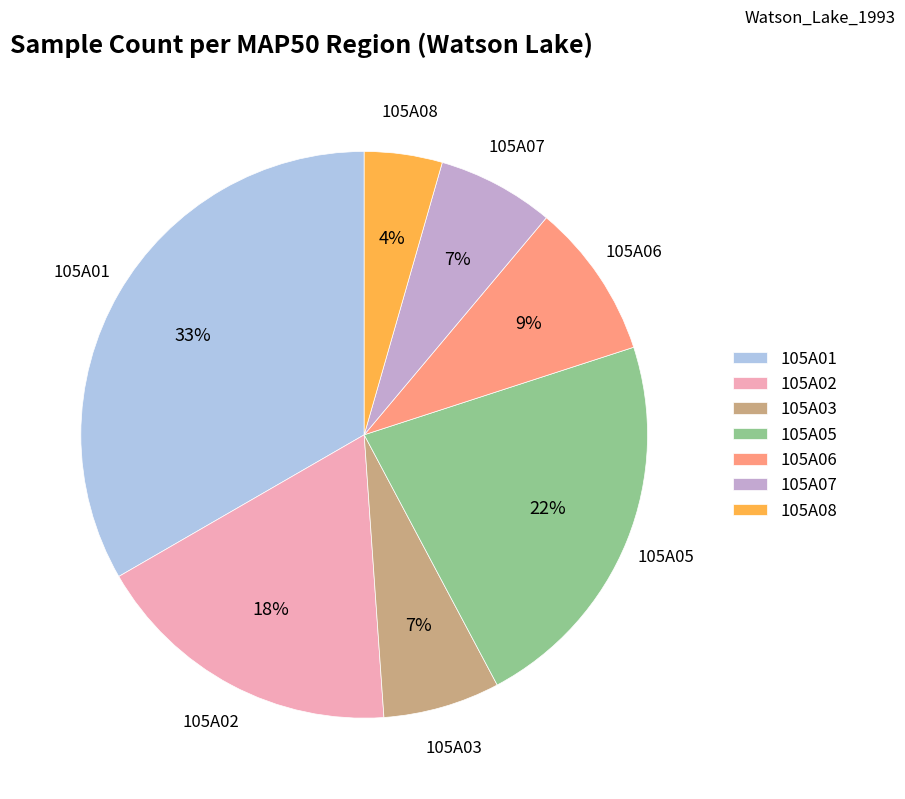

To the nearest percent, what is the combined percentage of 105A08 and 105A03?

11%